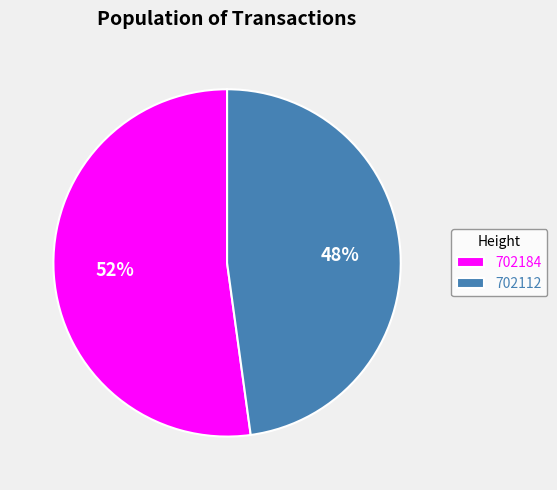

How many segments does this pie chart have?

2